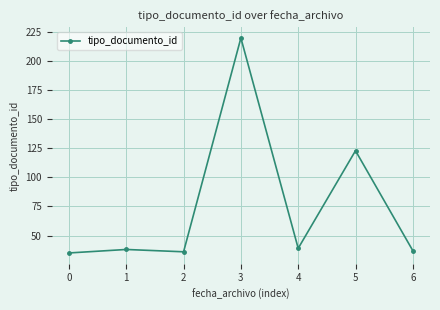

What is the difference between the maximum and minimum values?

185